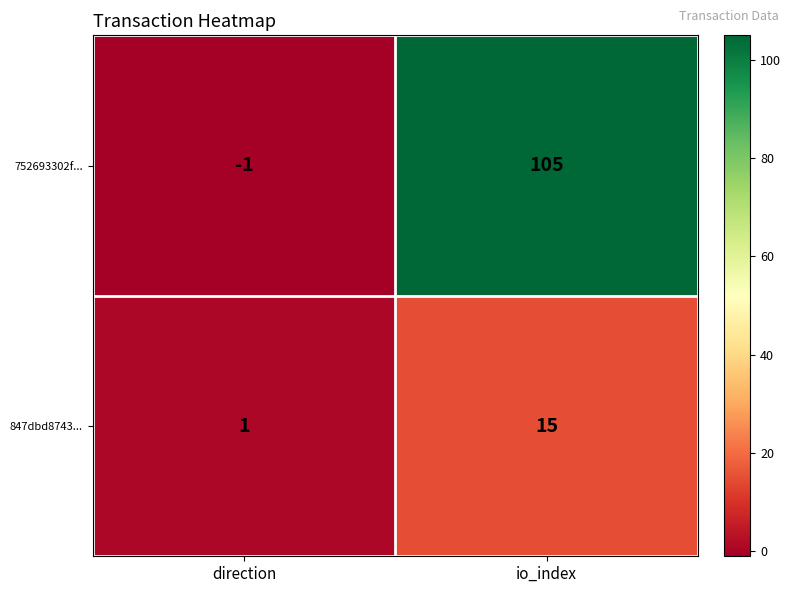

What is the difference between the highest and lowest values at direction?

2